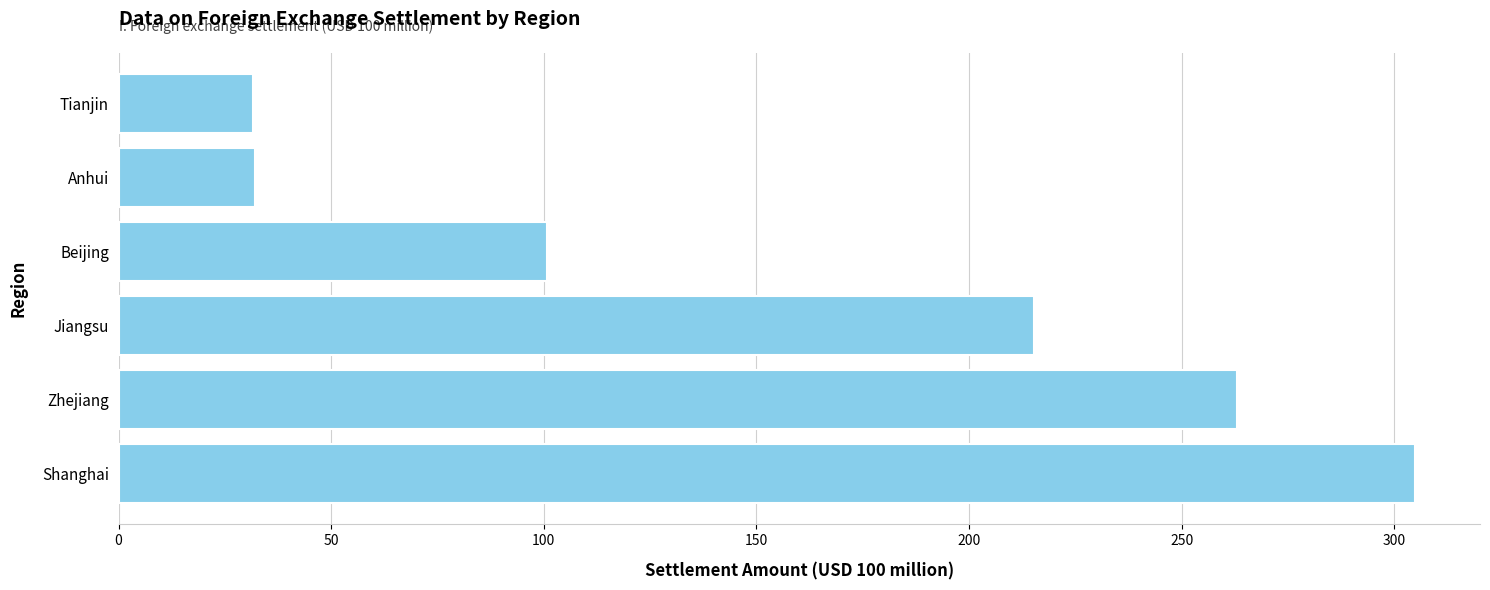

Are the bars grouped side by side (vs. stacked)?

No